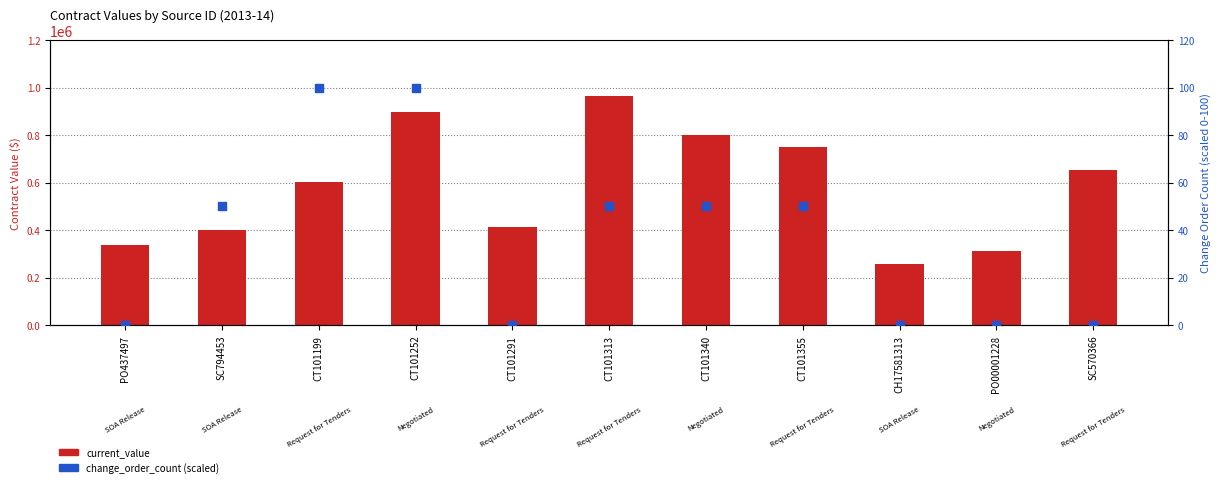

At which category is the sum across all series the highest?

CT101313